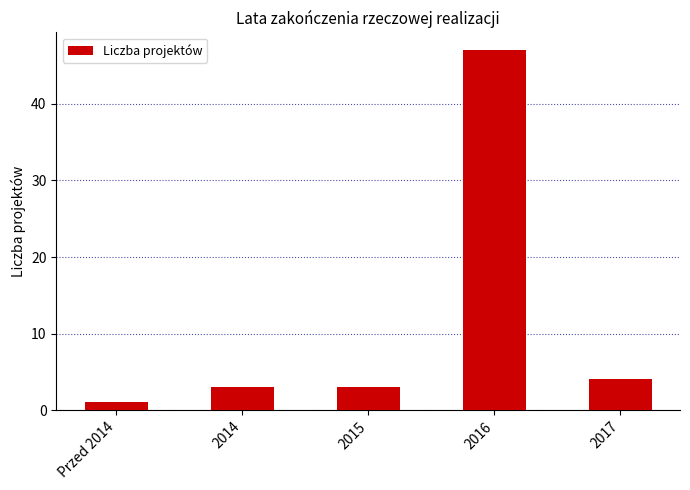

What is the maximum value shown in the chart?

47